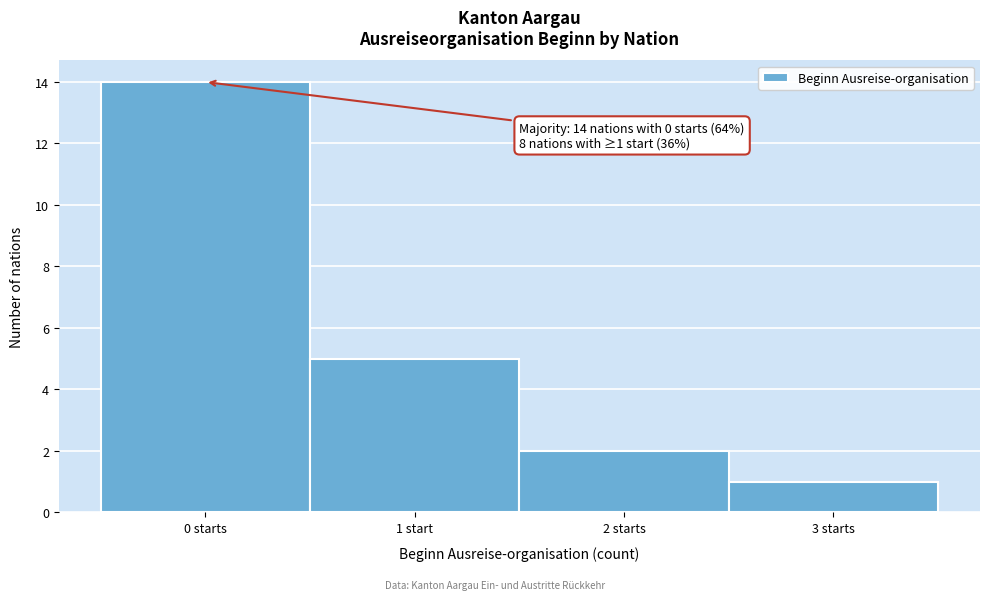

Reading left to right, list all the values displayed in this chart.

14	5	2	1